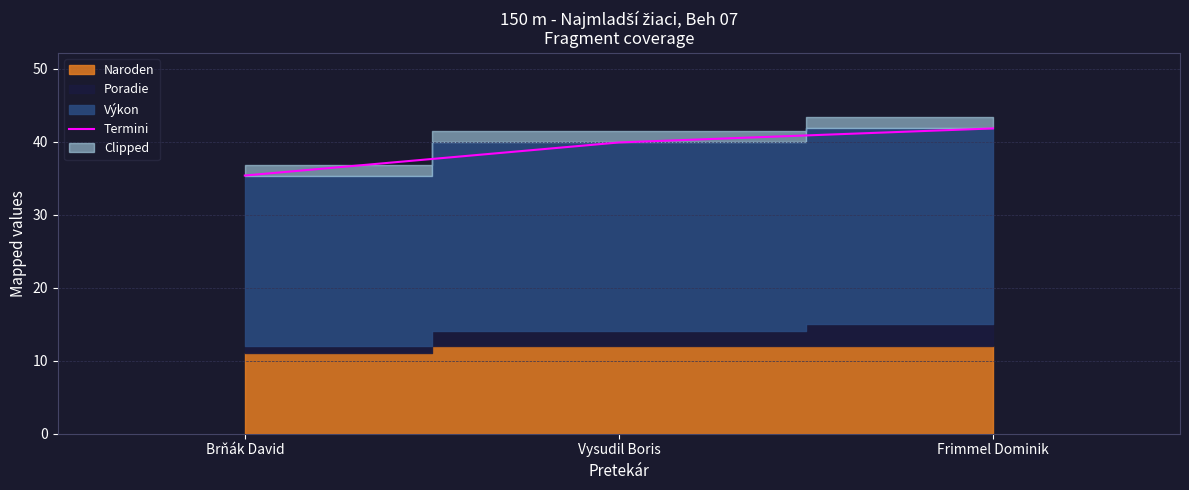

What is the average value?

39.0